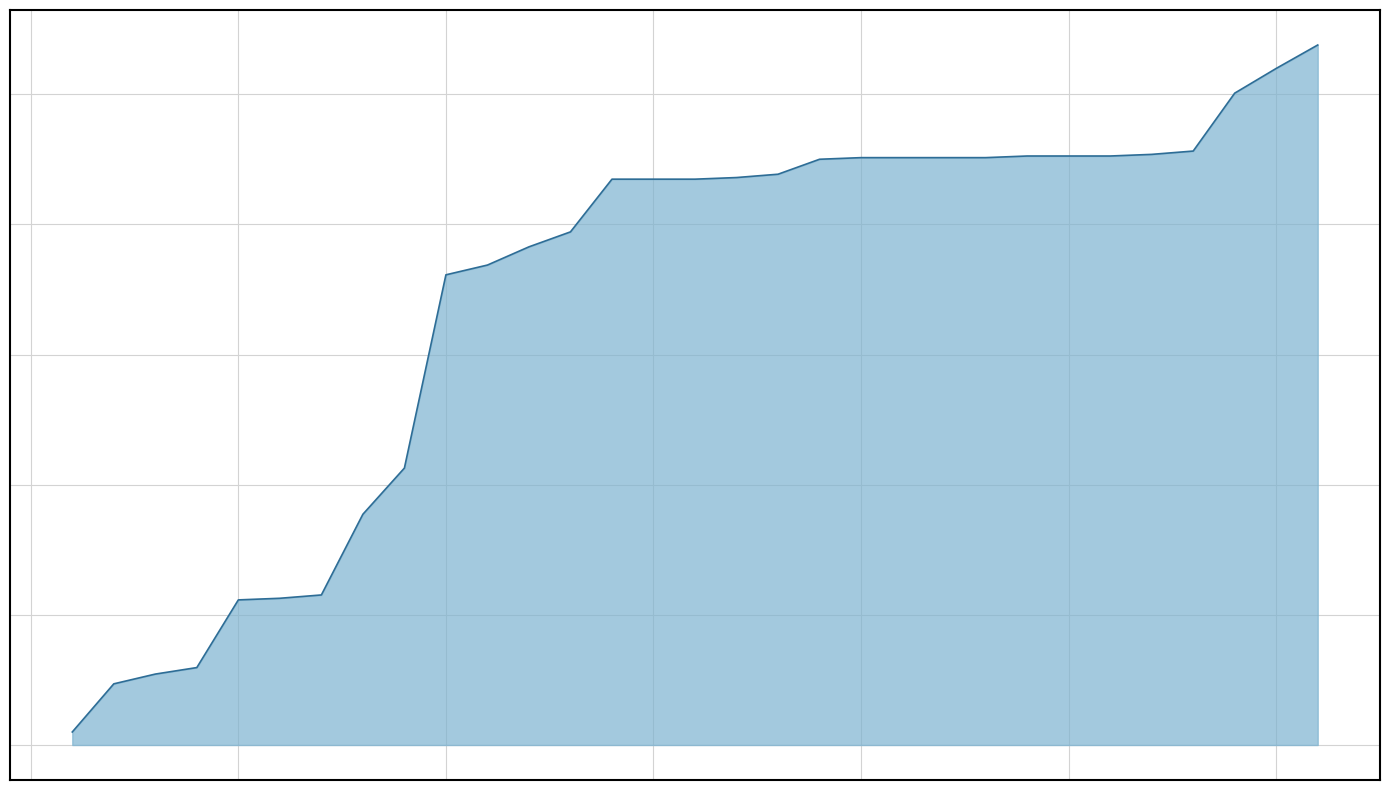

What is the greatest value displayed?

107.6